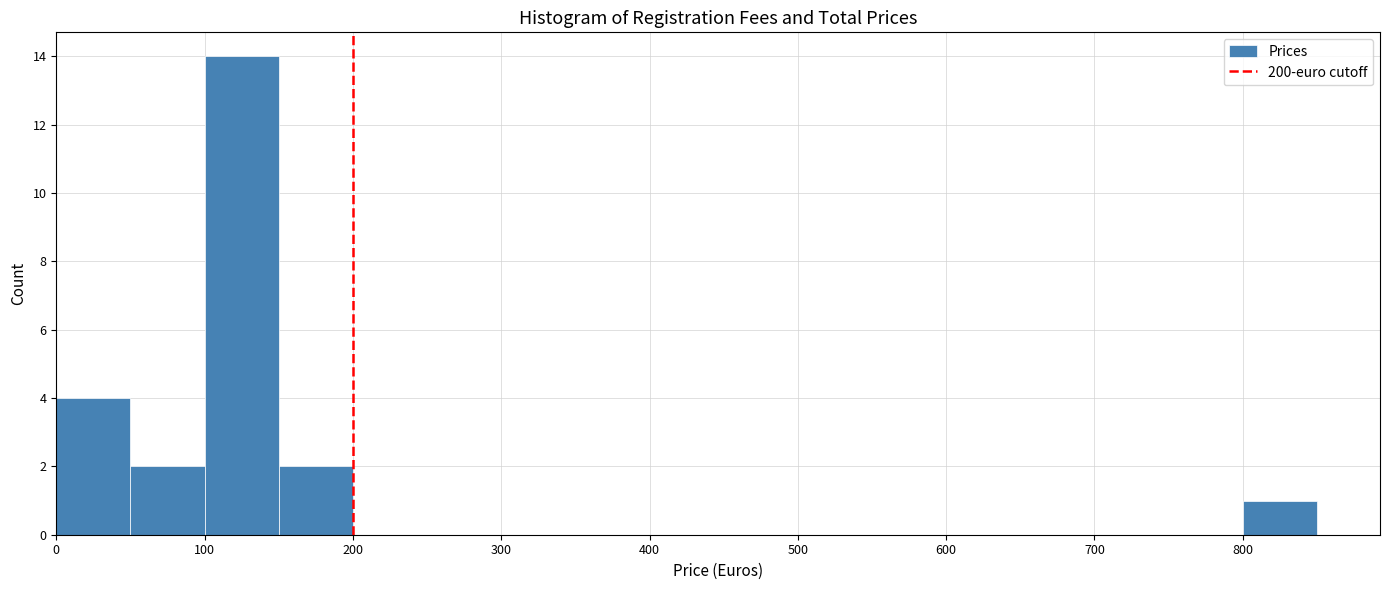

Reading left to right, transcribe this chart: for each bar, give the range it covers on the x-axis and its height. The values are not printed on the chart, so give them approximately, as read against the axis.

0 to 50: 4
50 to 100: 2
100 to 150: 14
150 to 200: 2
200 to 250: 0
250 to 300: 0
300 to 350: 0
350 to 400: 0
400 to 450: 0
450 to 500: 0
500 to 550: 0
550 to 600: 0
600 to 650: 0
650 to 700: 0
700 to 750: 0
750 to 800: 0
800 to 850: 1